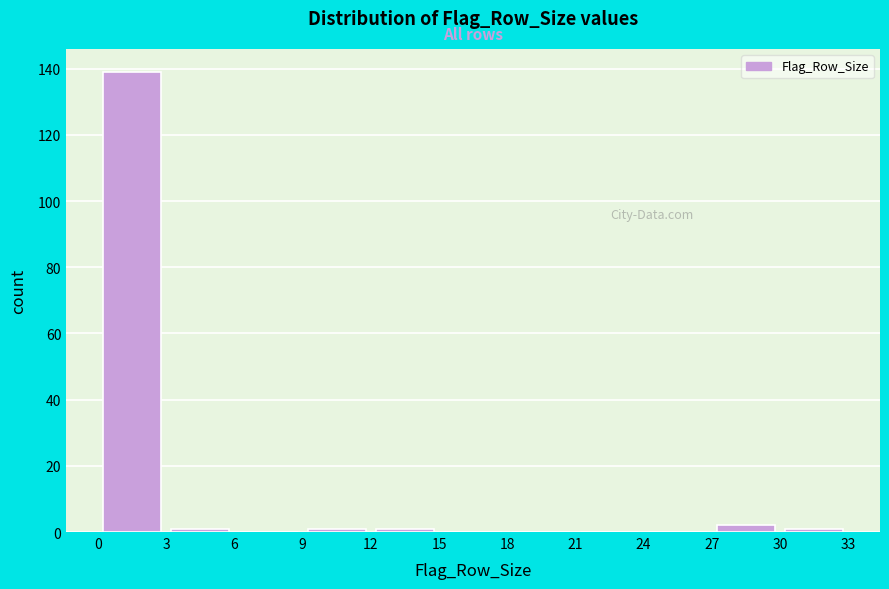

Reading left to right, list every bar in this chart as the range it spans on the x-axis followed by its height. The values are not printed on the chart, so give them approximately, as read against the axis.

0 to 3: 140
3 to 6: under 2
6 to 9: 0
9 to 12: under 2
12 to 15: under 2
15 to 18: 0
18 to 21: 0
21 to 24: 0
24 to 27: 0
27 to 30: 2
30 to 33: under 2